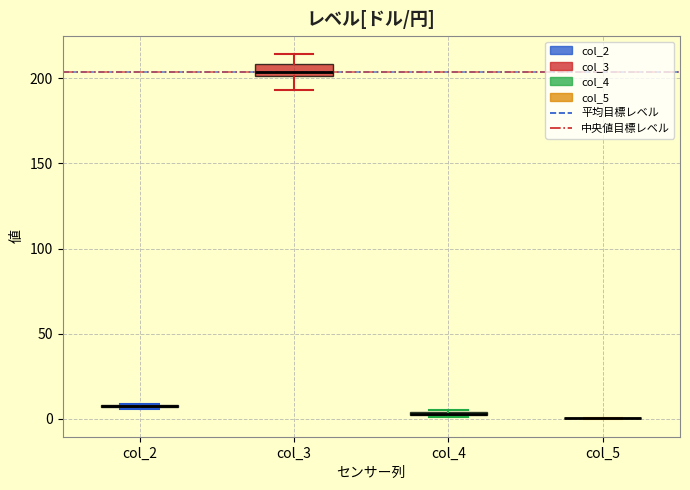

Comparing the boxes themselves (not the whiskers), which one is the tallest?

col_3